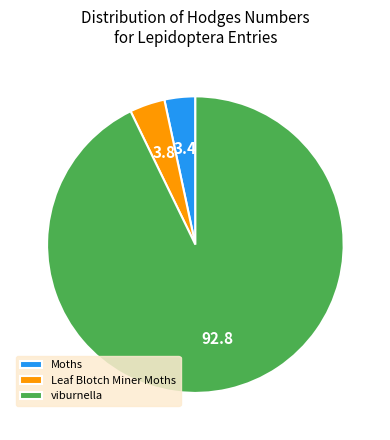

Combined, do Leaf Blotch Miner Moths and viburnella account for over 50%?

Yes